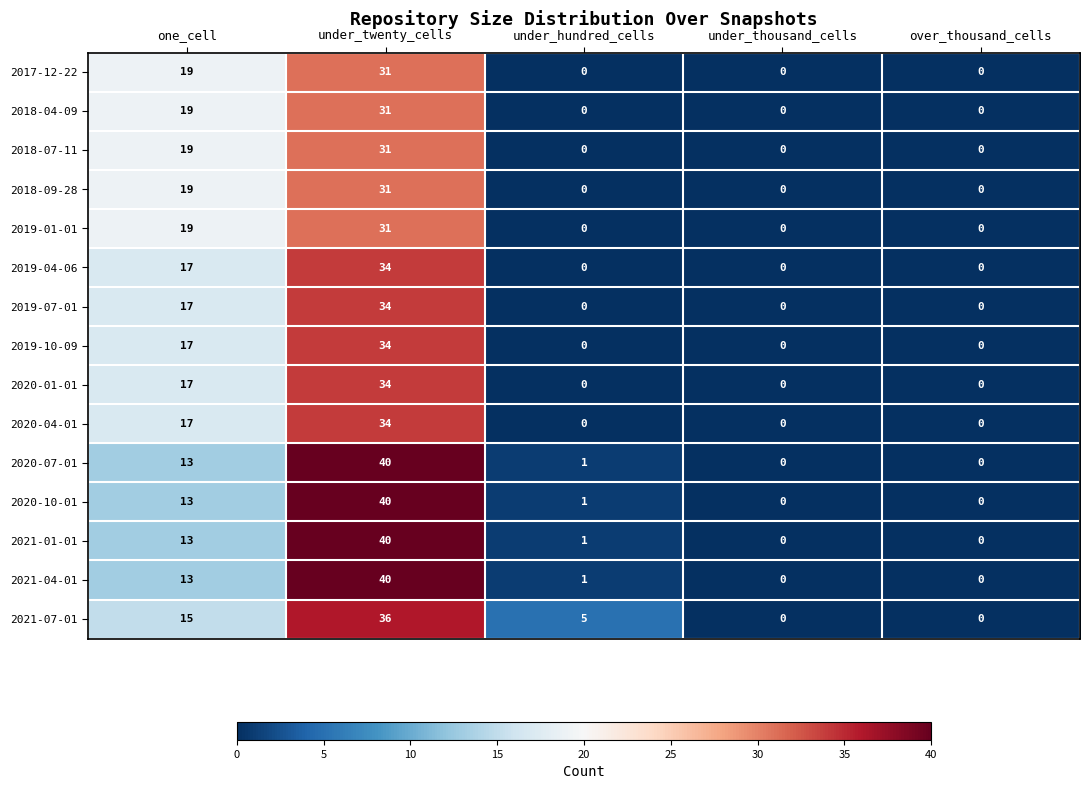

At which category is the sum across all series the highest?

under_twenty_cells